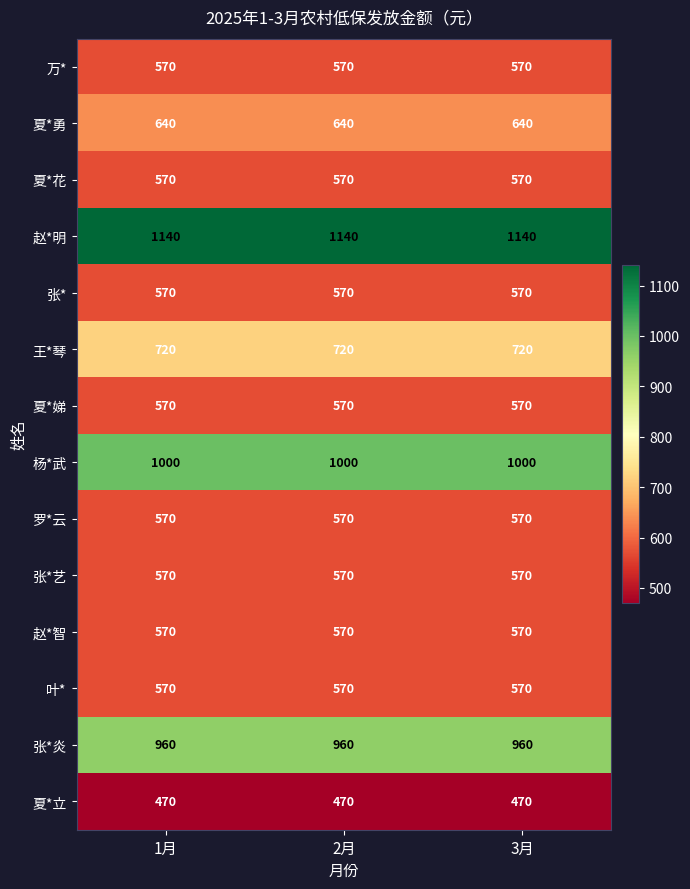

What is the difference between the highest and lowest values at 1月?

670